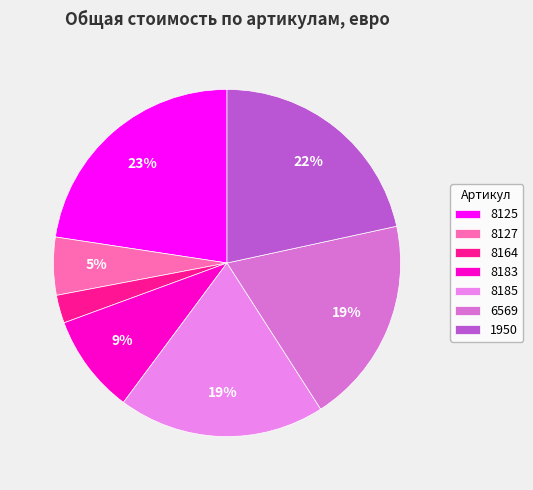

To the nearest percent, what is the combined percentage of 1950 and 6569?

41%